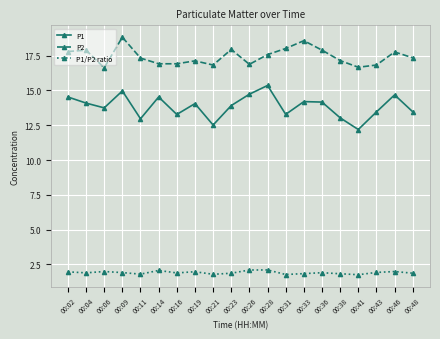

What is the average value of the P1/P2 ratio series?

1.9